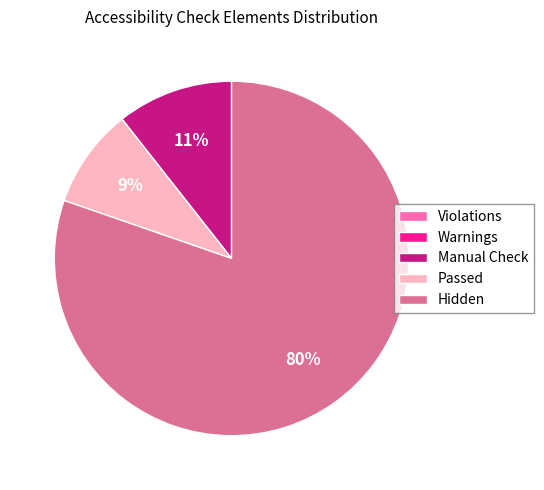

Which has a higher value, Hidden or Passed?

Hidden